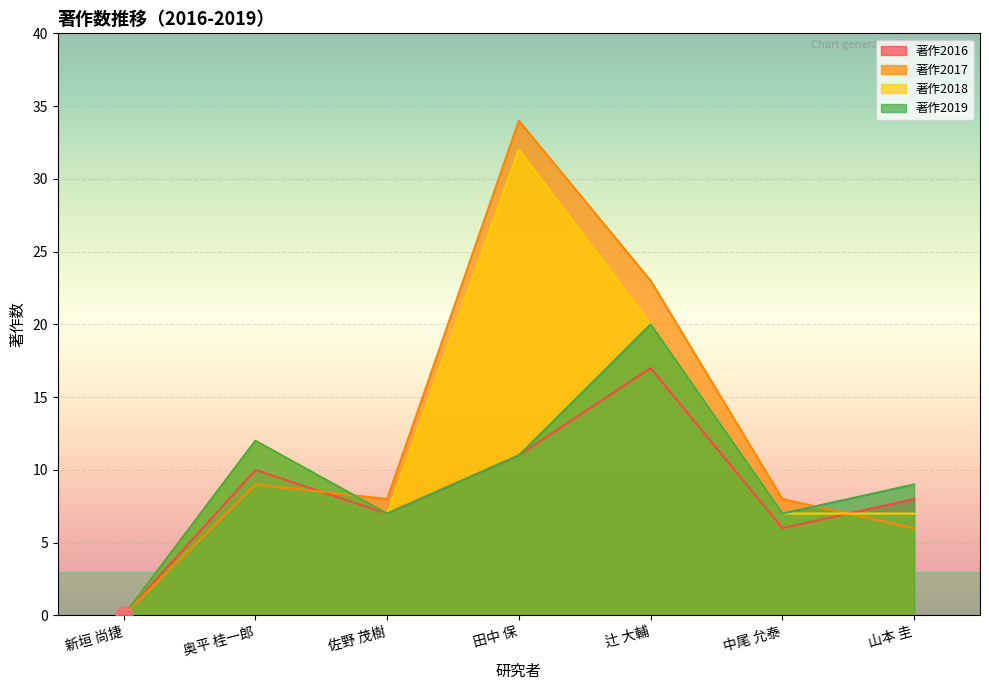

How many data points in 著作2018 are above 7?

3